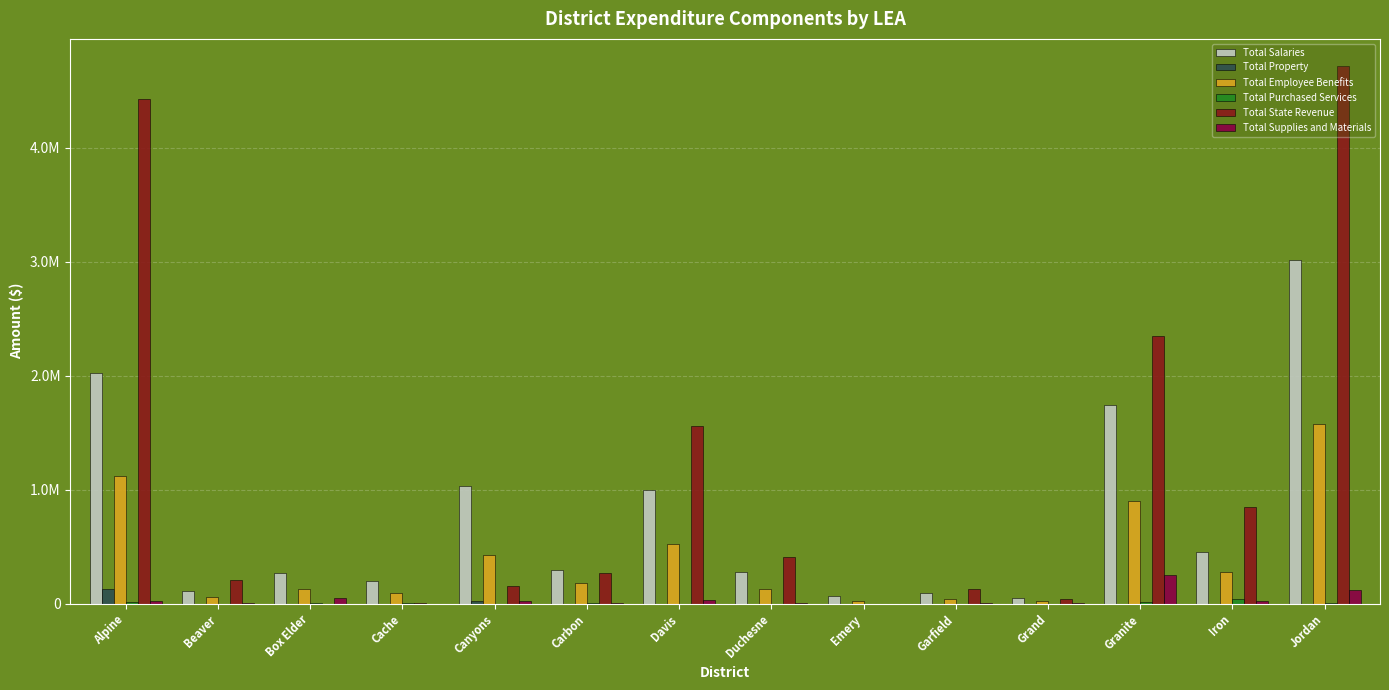

The value of Total State Revenue at Box Elder is -1613409.8. True or false?

False